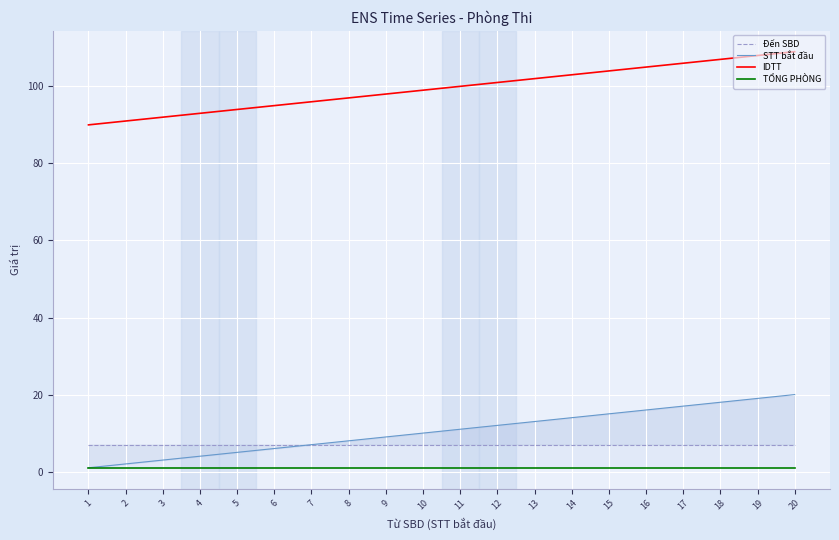

What is the difference between the IDTT values at 20 and 1?

19